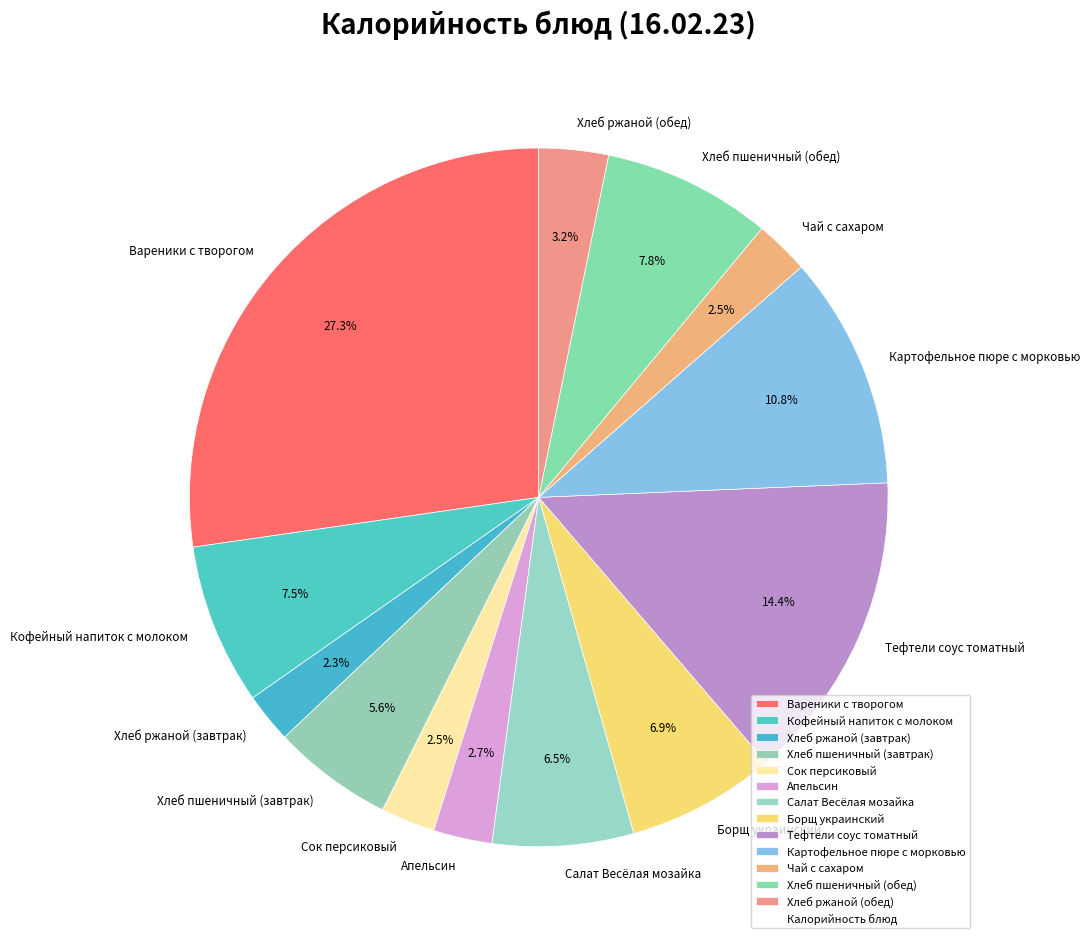

Is it true that Хлеб пшеничный (обед) is 8% of the pie?

True